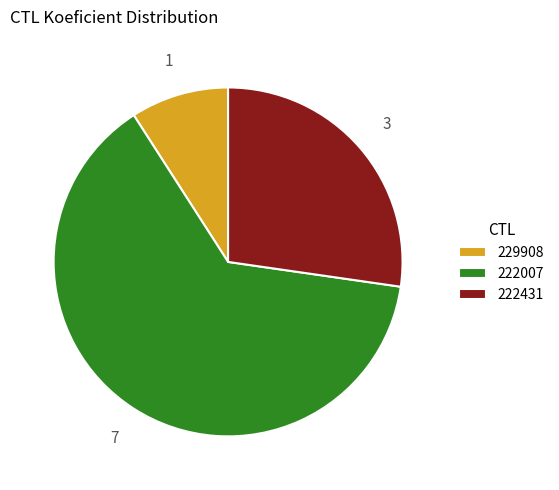

True or false: 229908 accounts for 1% of the total.

False